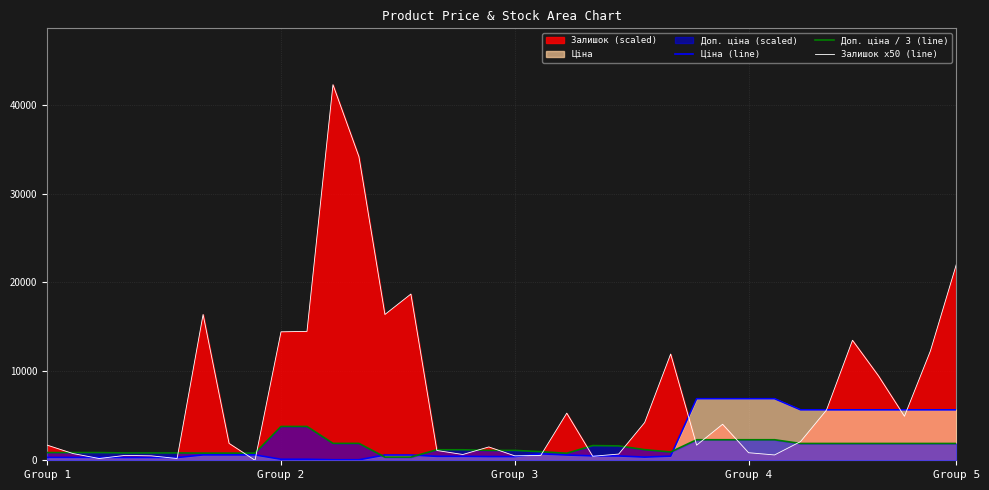

What is the difference between the Ціна (line) values at 20 and 23?

234.2